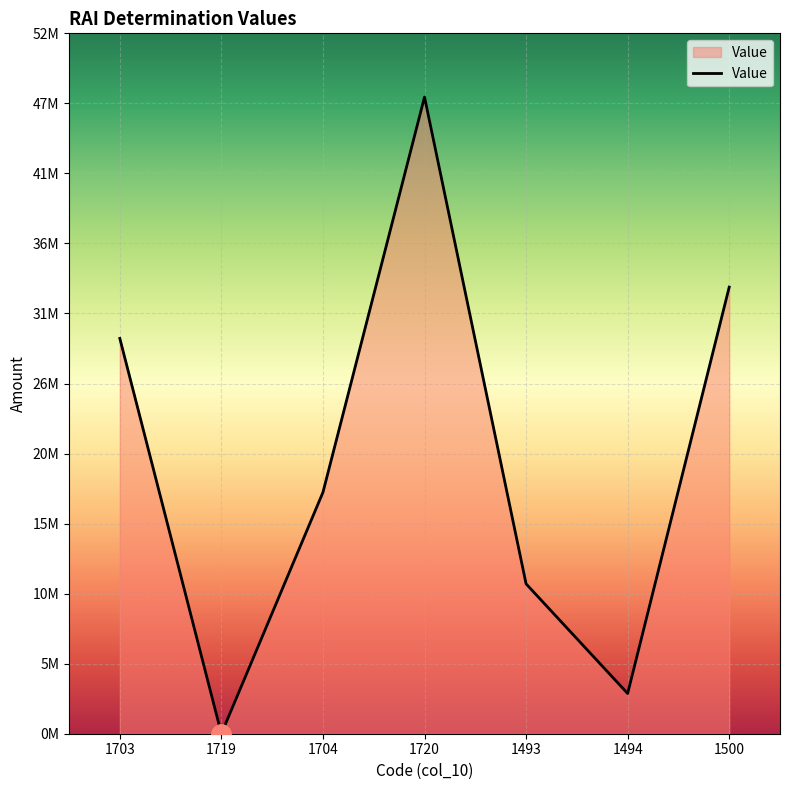

Reading right to left, extract all data points from this chart.

1500=33303496.2	1494=3000000.0	1493=11175227.8	1720=47478724.0	1704=18000000.0	1719=0.0	1703=29478724.0